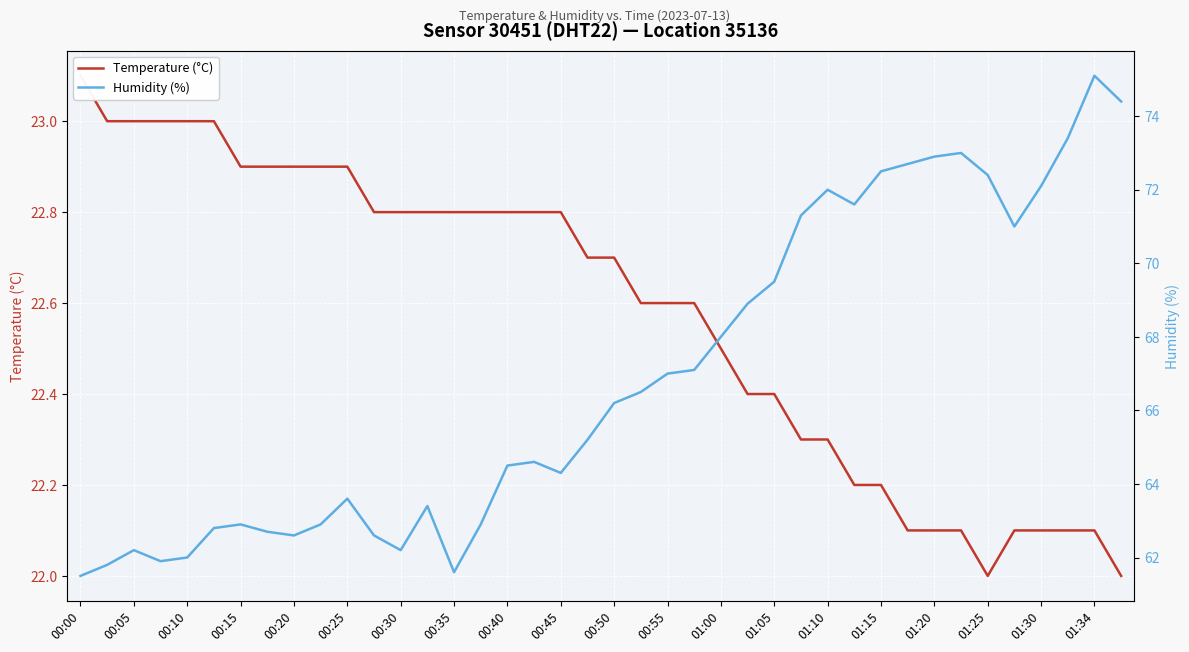

The Temperature (°C) series shows 8.7 at 01:05. True or false?

False